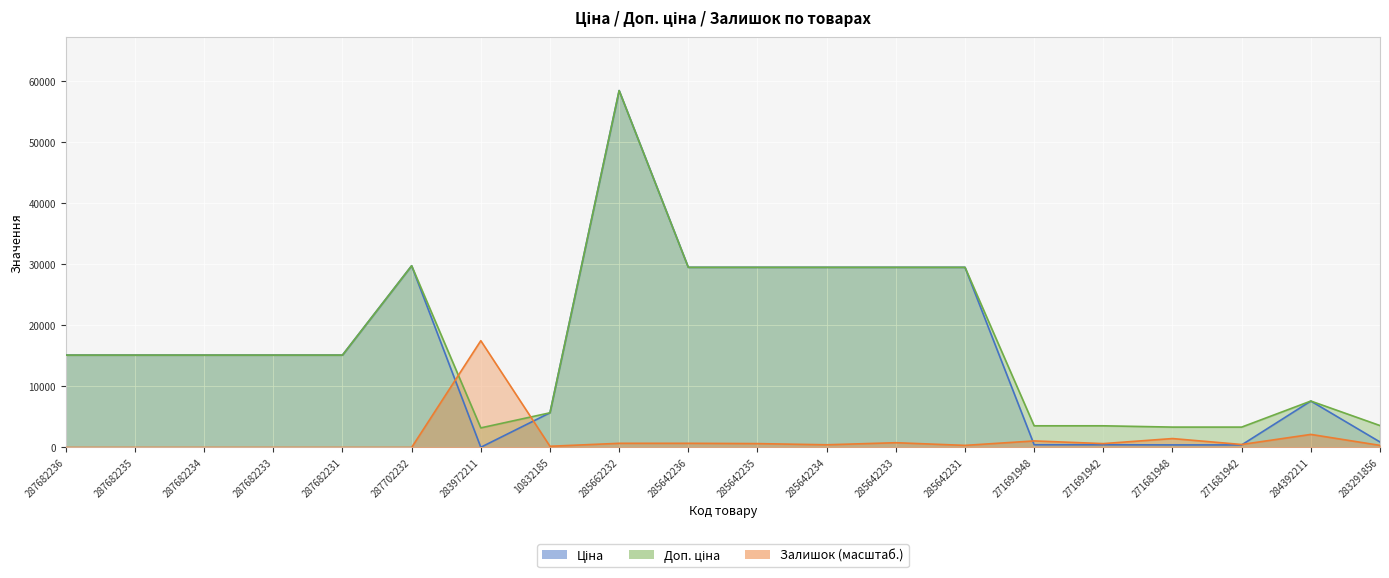

True or false: Ціна has a value of 701.1 at 271691942.

False